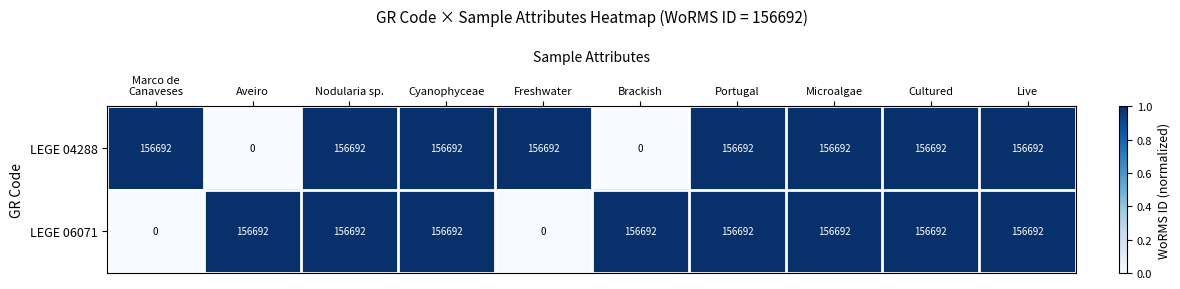

The LEGE 04288 series shows 41284 at Nodularia sp.. True or false?

False